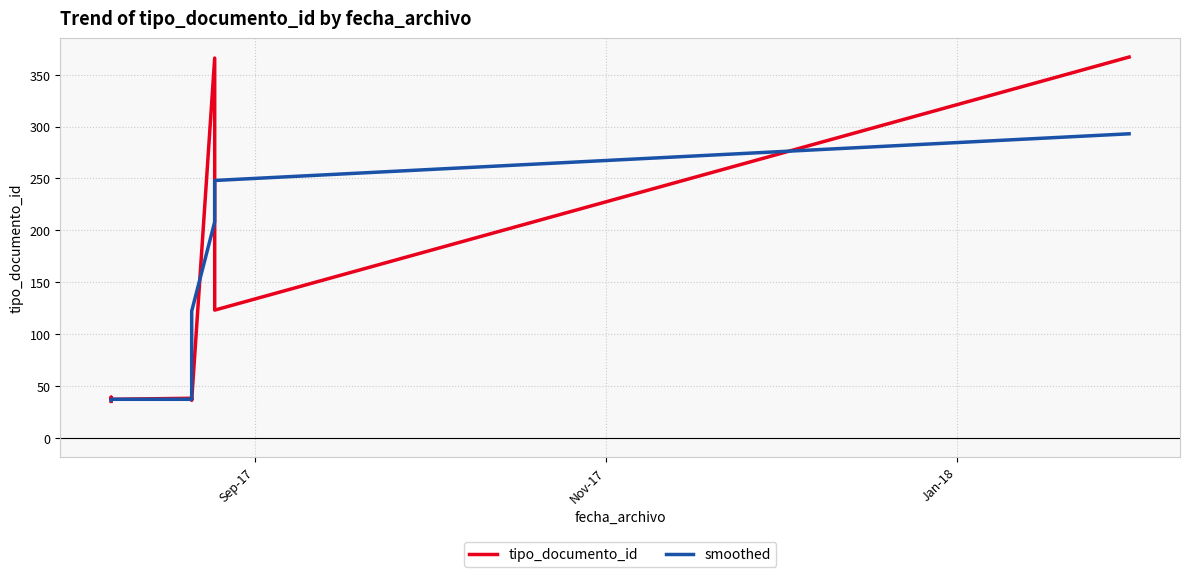

How many lines are shown in the chart?

2